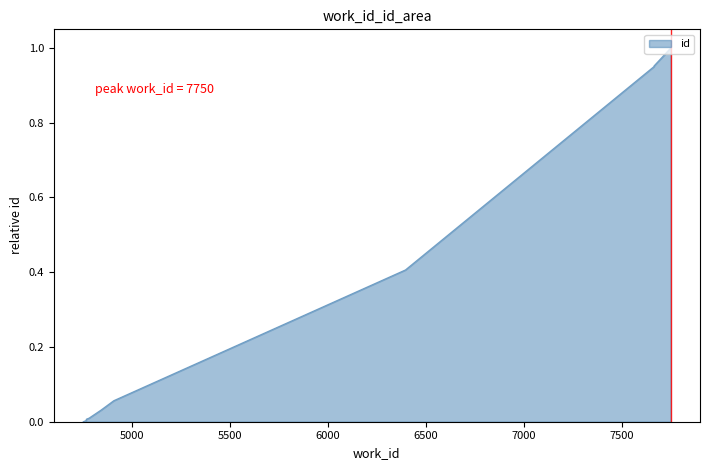

What is the sum of all values?

3.4